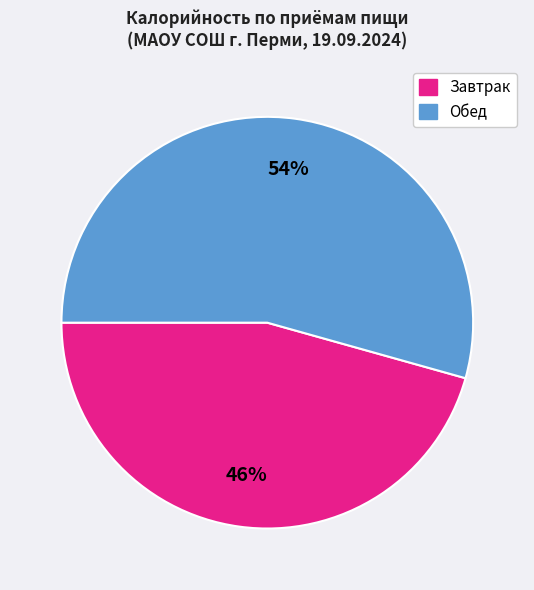

Is there a majority slice in this chart?

Yes